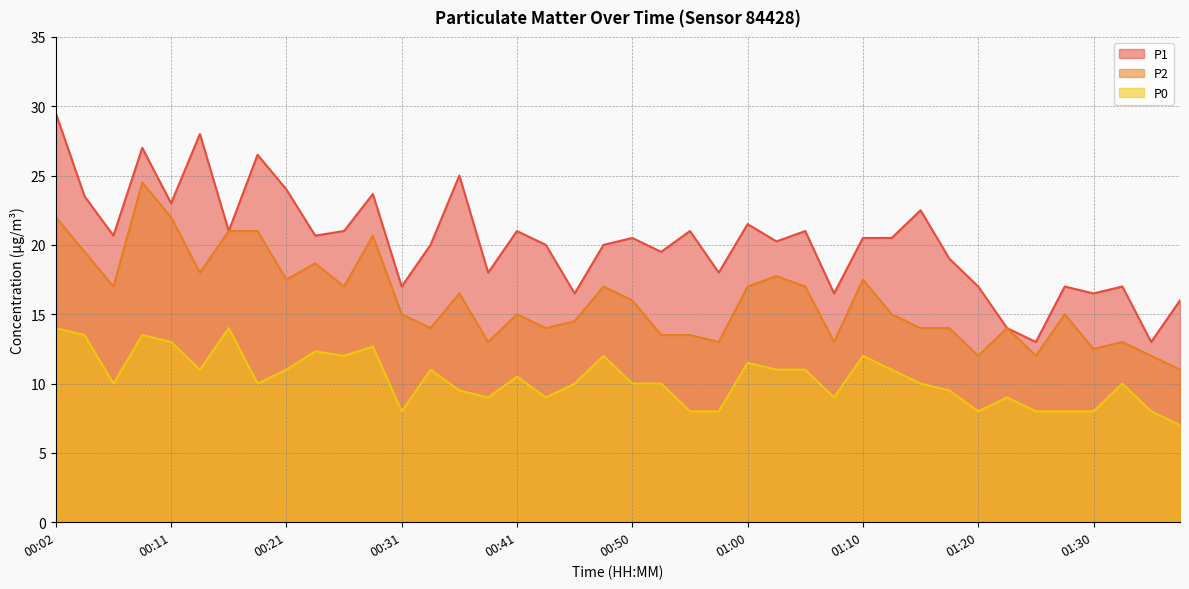

What is the total value across all series at 01:22?

37.0